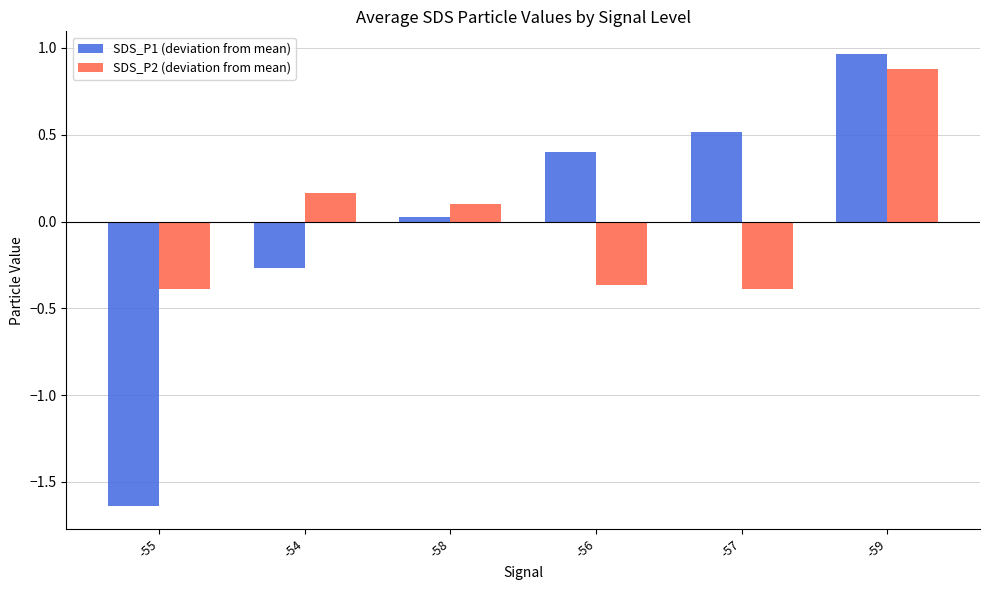

How many values in SDS_P1 (deviation from mean) are above zero?

4